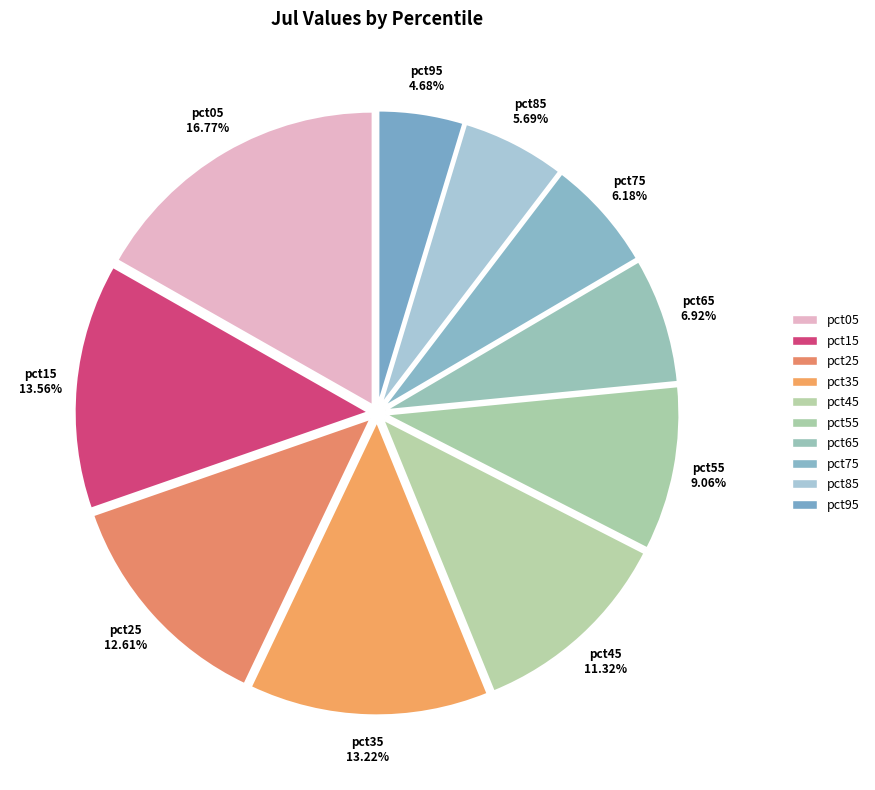

Count the number of slices in the pie.

10